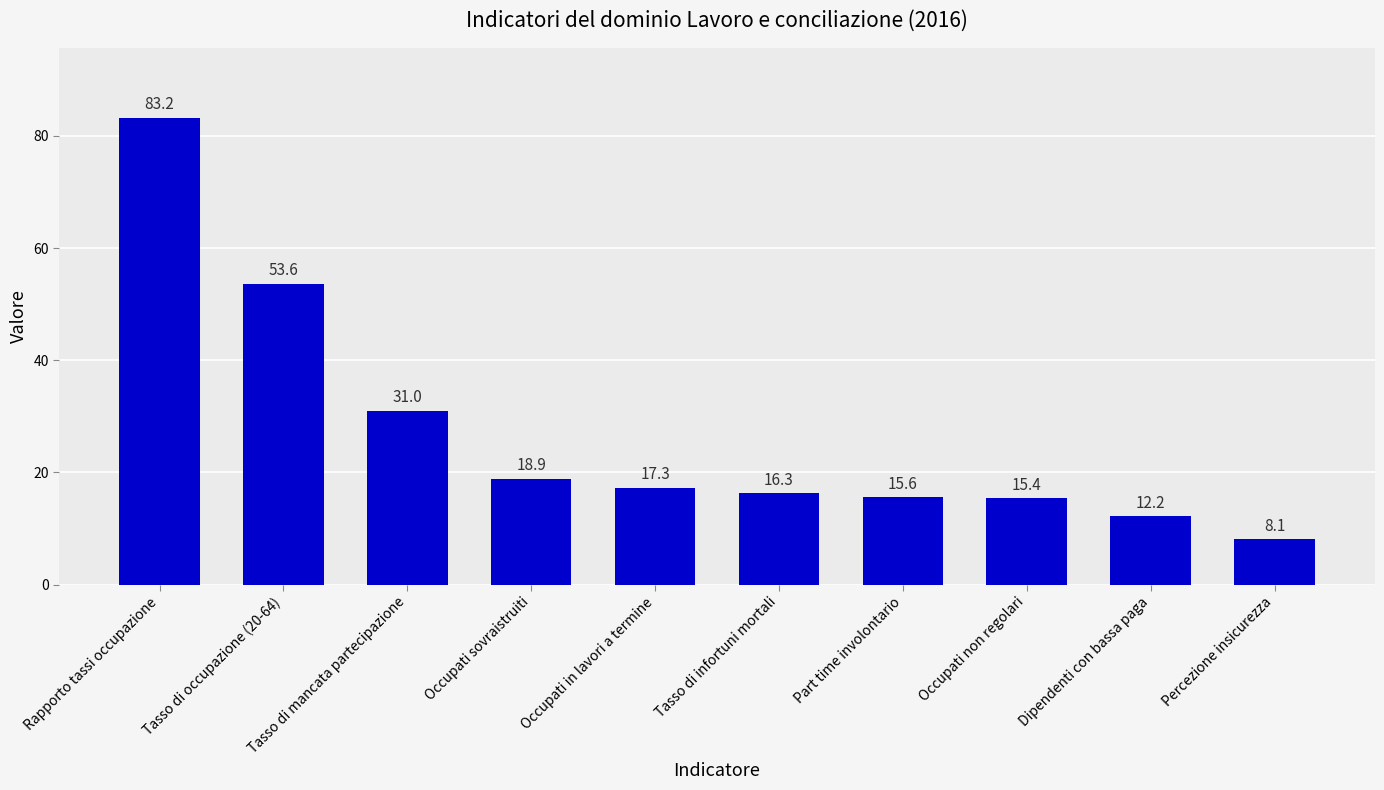

List the labels in order of value, largest first.

Rapporto tassi occupazione, Tasso di occupazione (20-64), Tasso di mancata partecipazione, Occupati sovraistruiti, Occupati in lavori a termine, Tasso di infortuni mortali, Part time involontario, Occupati non regolari, Dipendenti con bassa paga, Percezione insicurezza